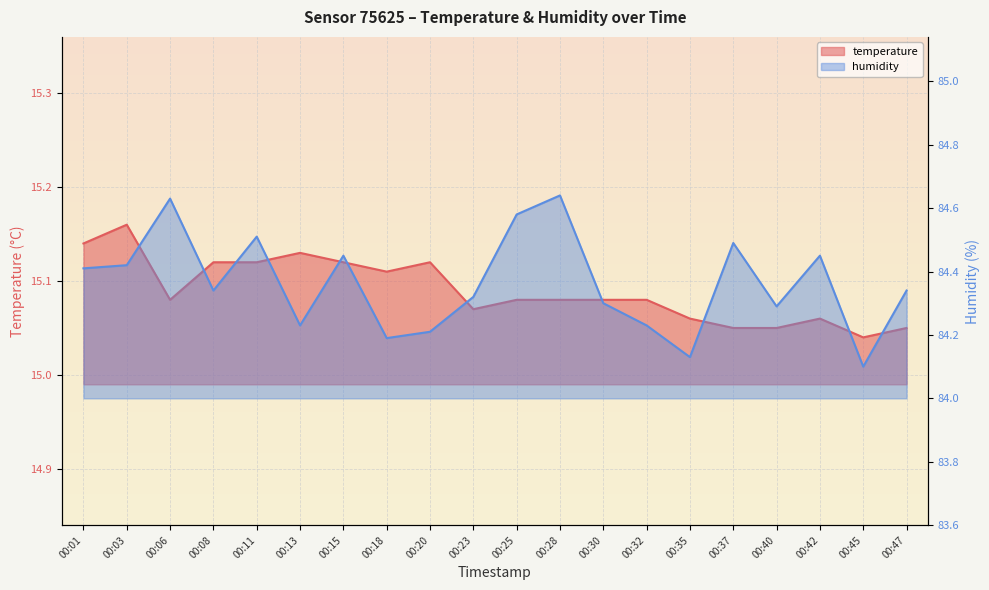

Which label corresponds to the largest value in the chart?

00:28